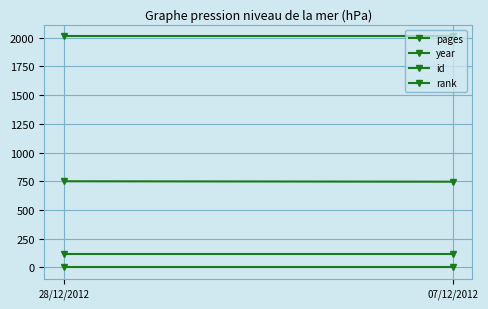

What is the approximate value of rank at 07/12/2012?

1